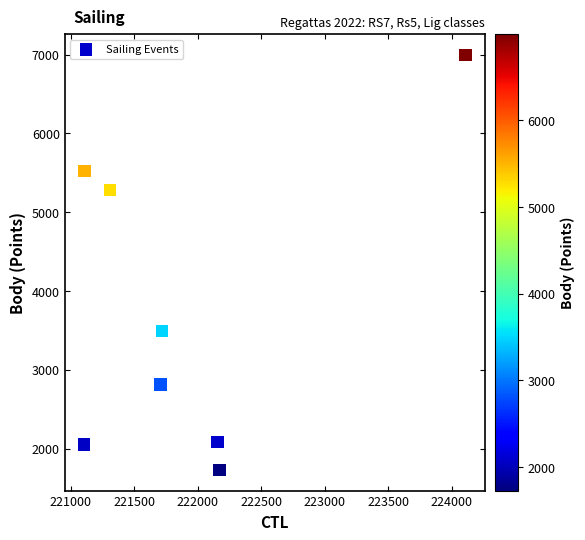

What is the range of X values (max minus min)?

3007